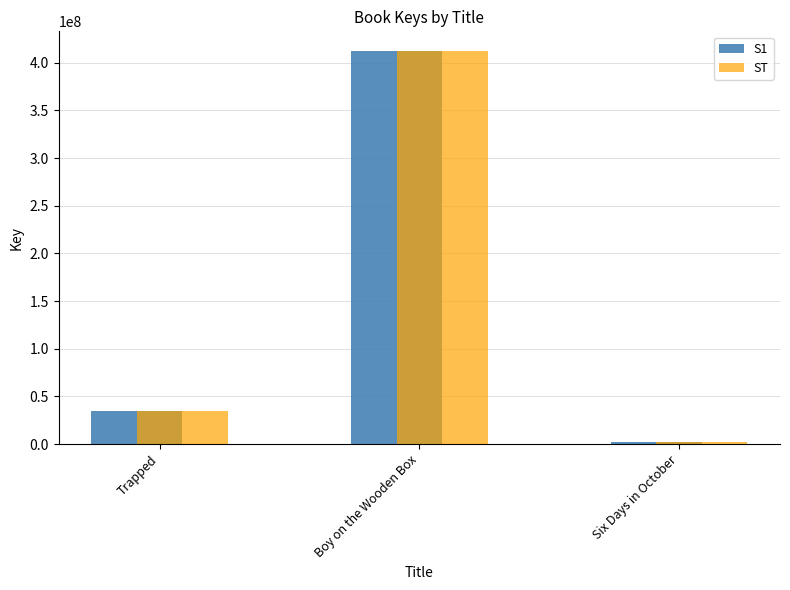

Reading left to right, extract all data points from this chart.

S1: 34964178	412394819	1918090
ST: 34964178	412394819	1918090